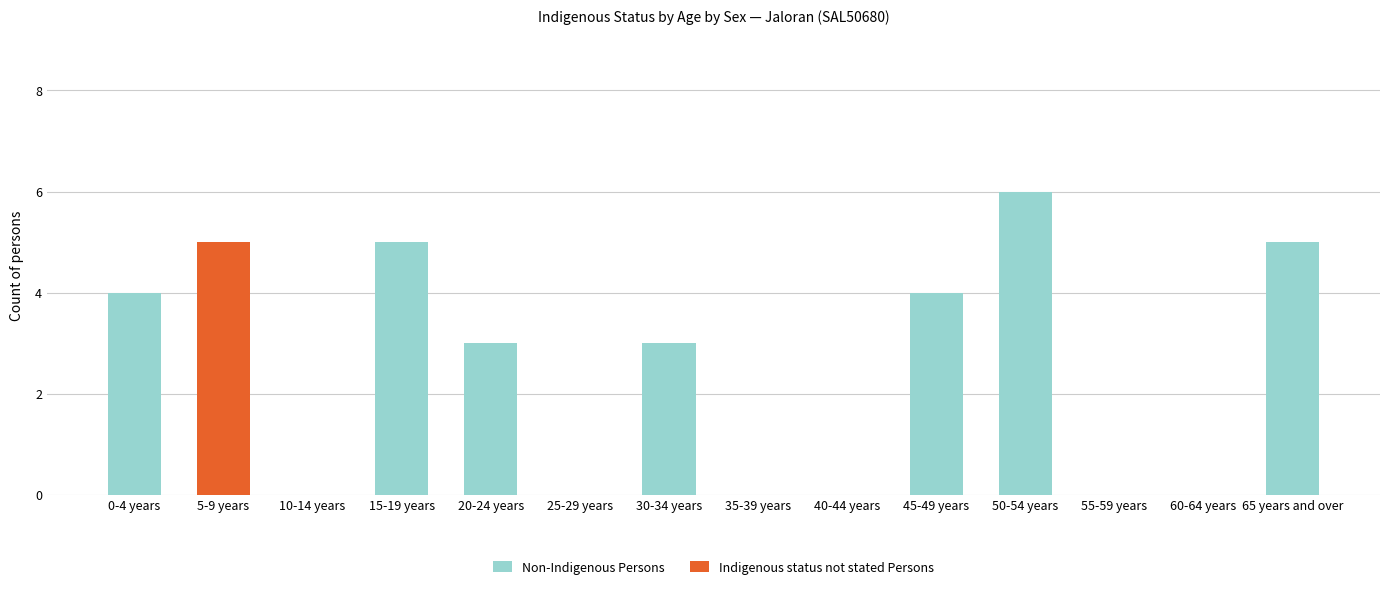

At which category is the sum across all series the highest?

50-54 years